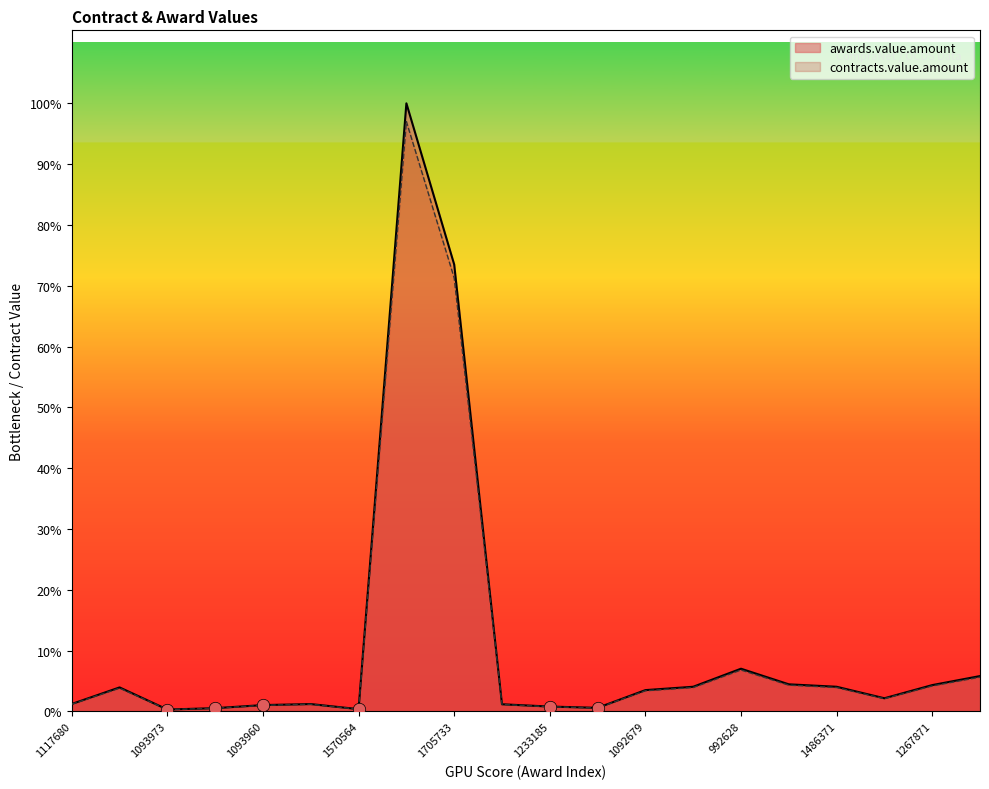

At which category is the sum across all series the highest?

1491007